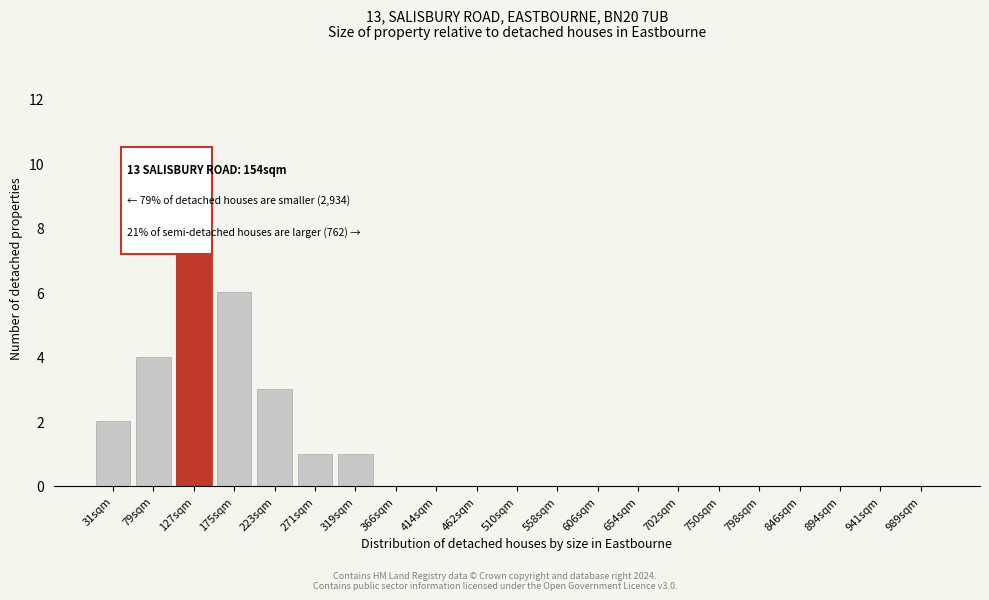

Reading left to right, extract all data points from this chart.

31sqm=2	79sqm=4	127sqm=10	175sqm=6	223sqm=3	271sqm=1	319sqm=1	366sqm=0	414sqm=0	462sqm=0	510sqm=0	558sqm=0	606sqm=0	654sqm=0	702sqm=0	750sqm=0	798sqm=0	846sqm=0	894sqm=0	941sqm=0	989sqm=0